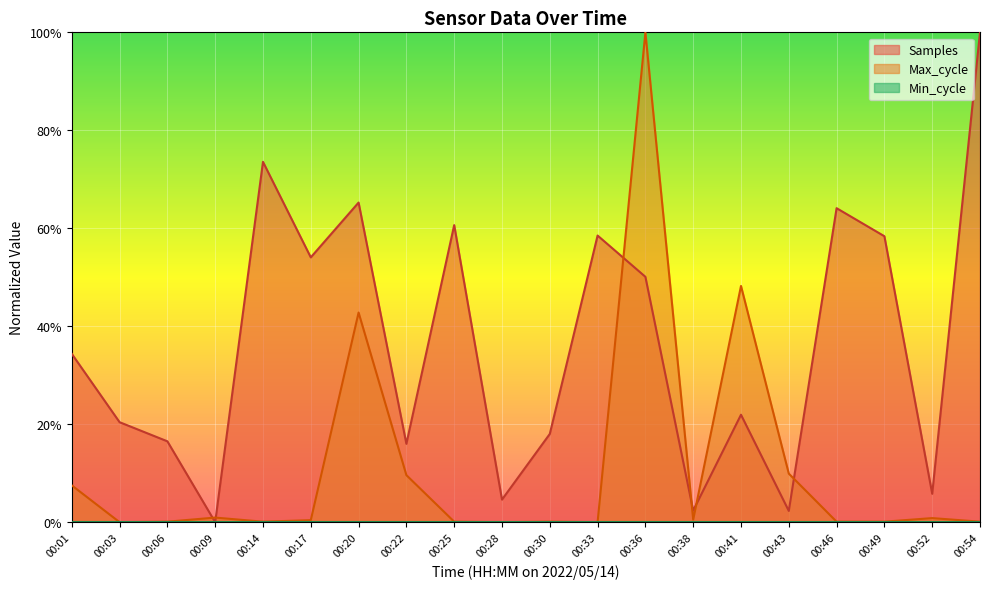

What is the average value of the Max_cycle series?

0.1